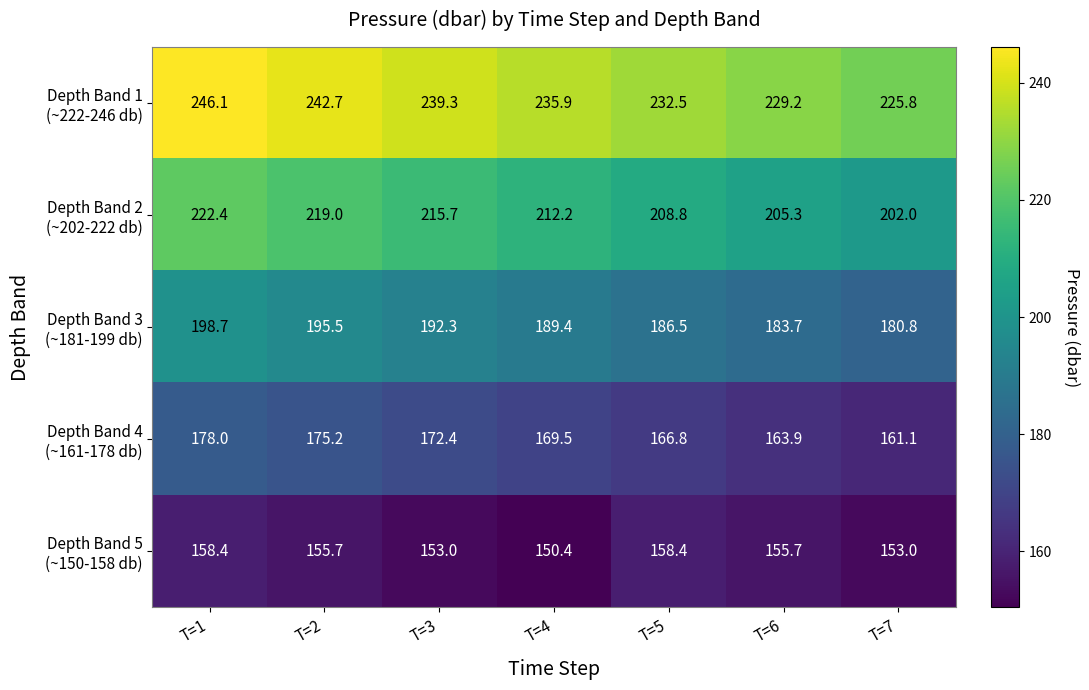

At which category does the chart reach its minimum across all series?

T=4